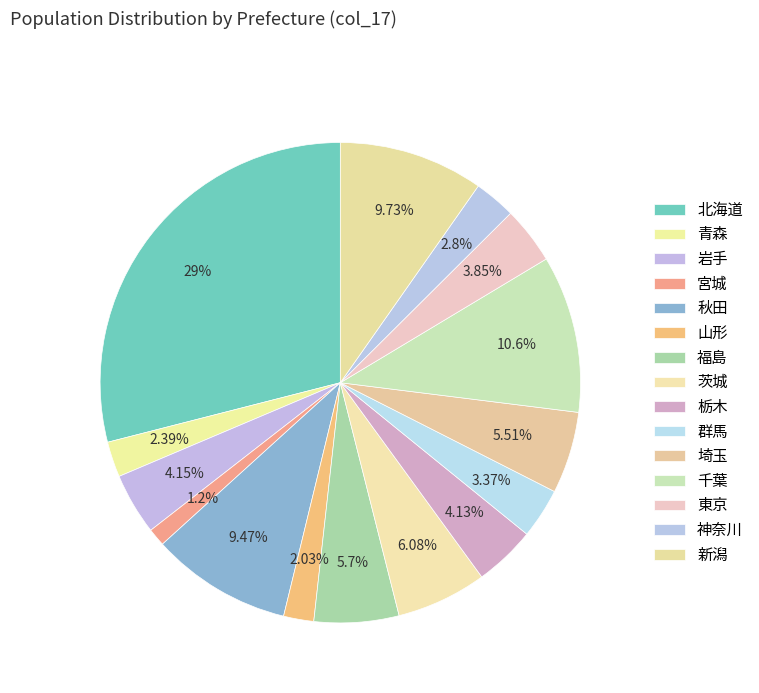

How many slices are in this pie chart?

15